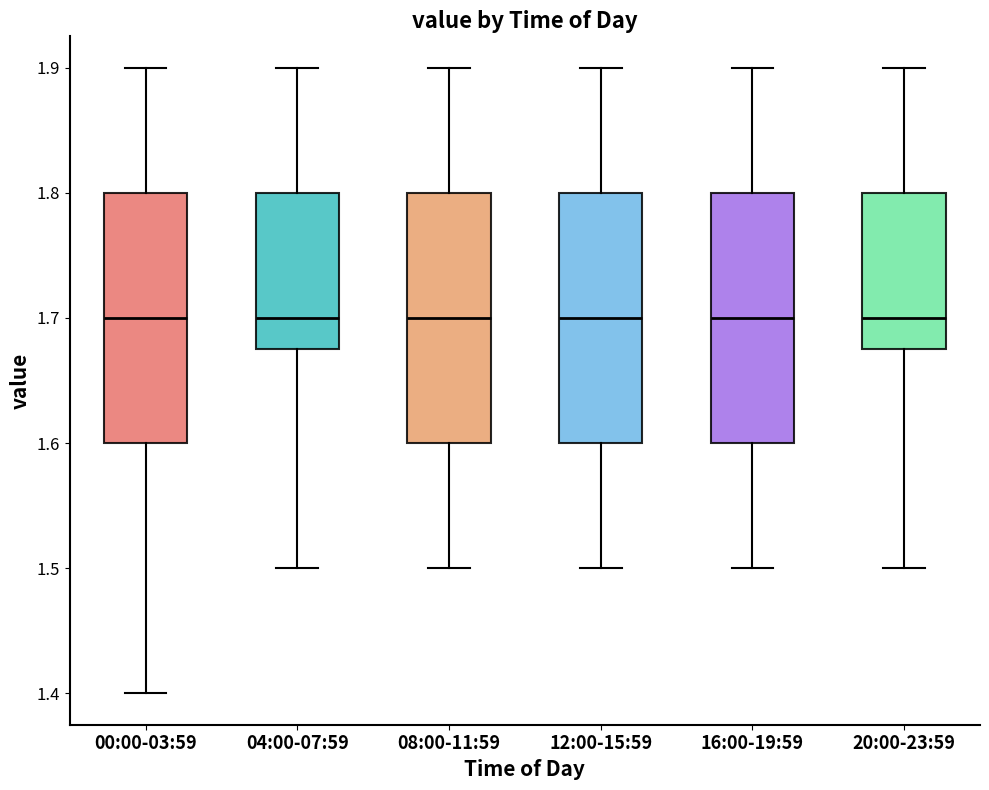

Where does the upper whisker of the box for 04:00-07:59 end on the y-axis? The values are not printed on the chart, so give them approximately, as read against the axis.

1.90